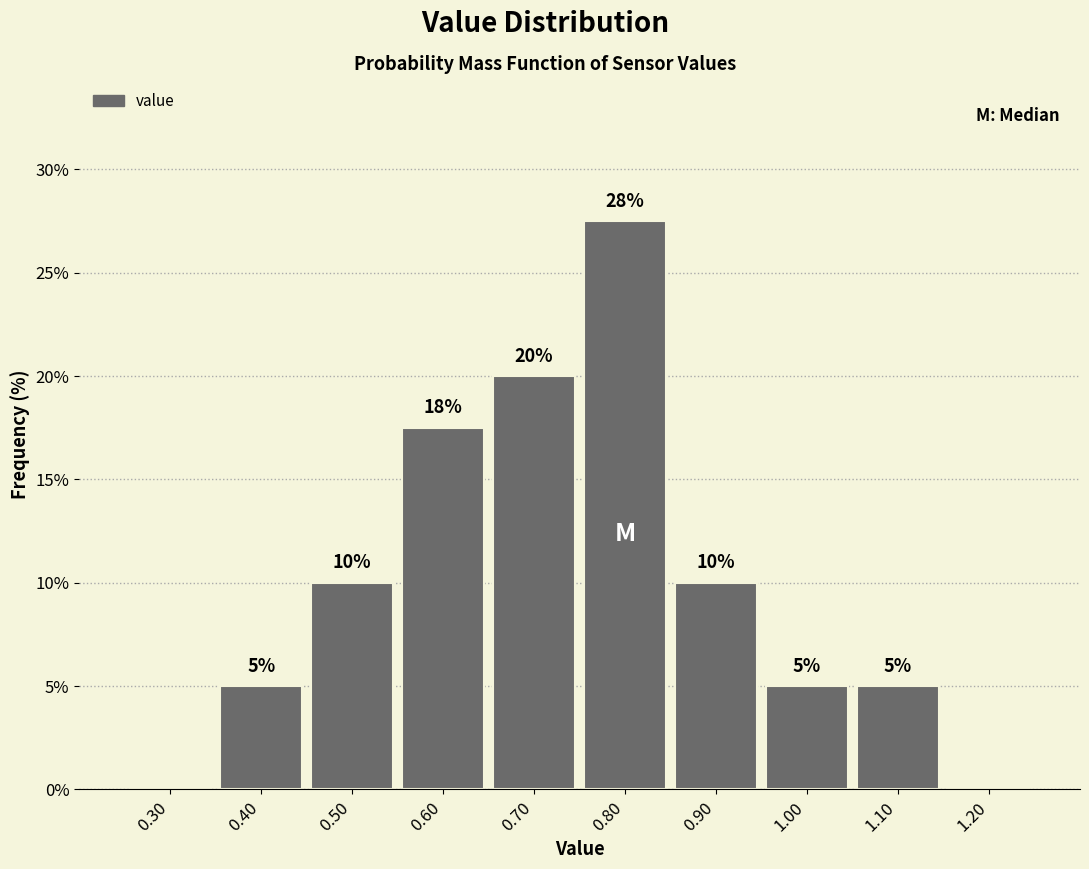

Which range on the x-axis has the tallest bar?

0.75 to 0.85